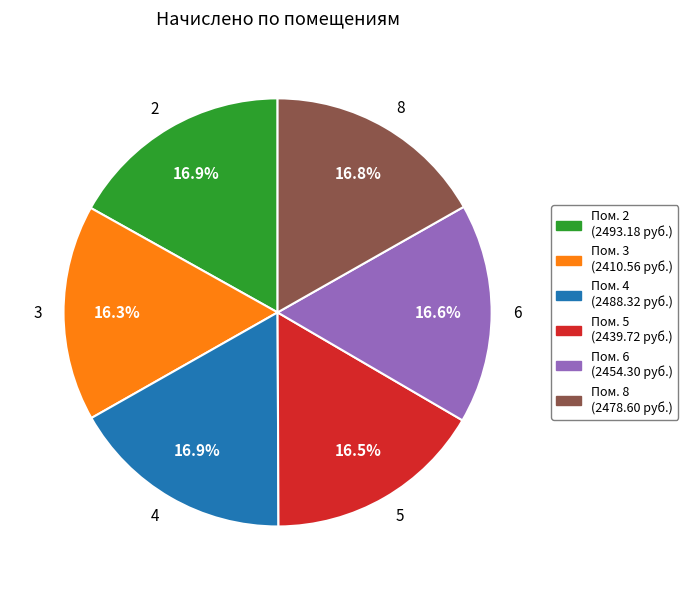

To the nearest percent, what percentage of the pie is 8?

17%